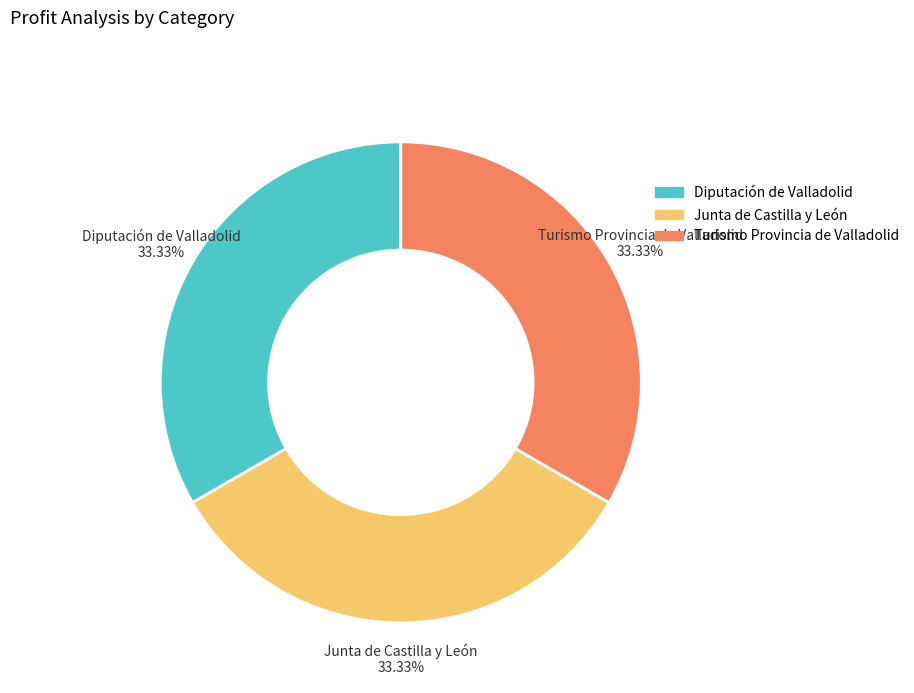

How much of the chart is everything except Diputación de Valladolid?

66.7%